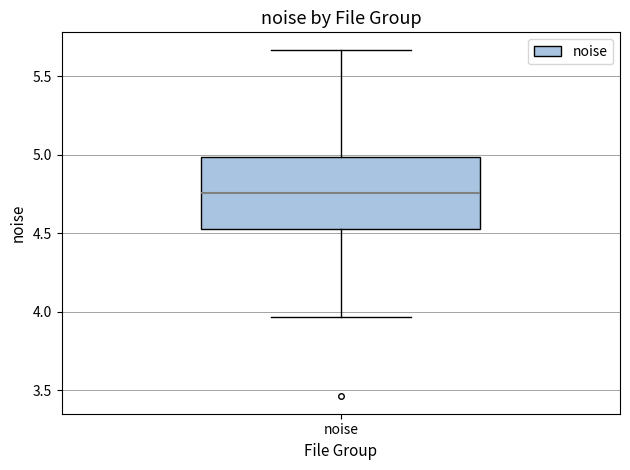

Read this box plot against the y-axis: the position of the median line, the range covered by the box, and the ends of both whiskers. The values are not printed on the chart, so give them approximately, as read against the axis.

median 4.75, box 4.55 to 5.00, whiskers 3.95 to 5.65